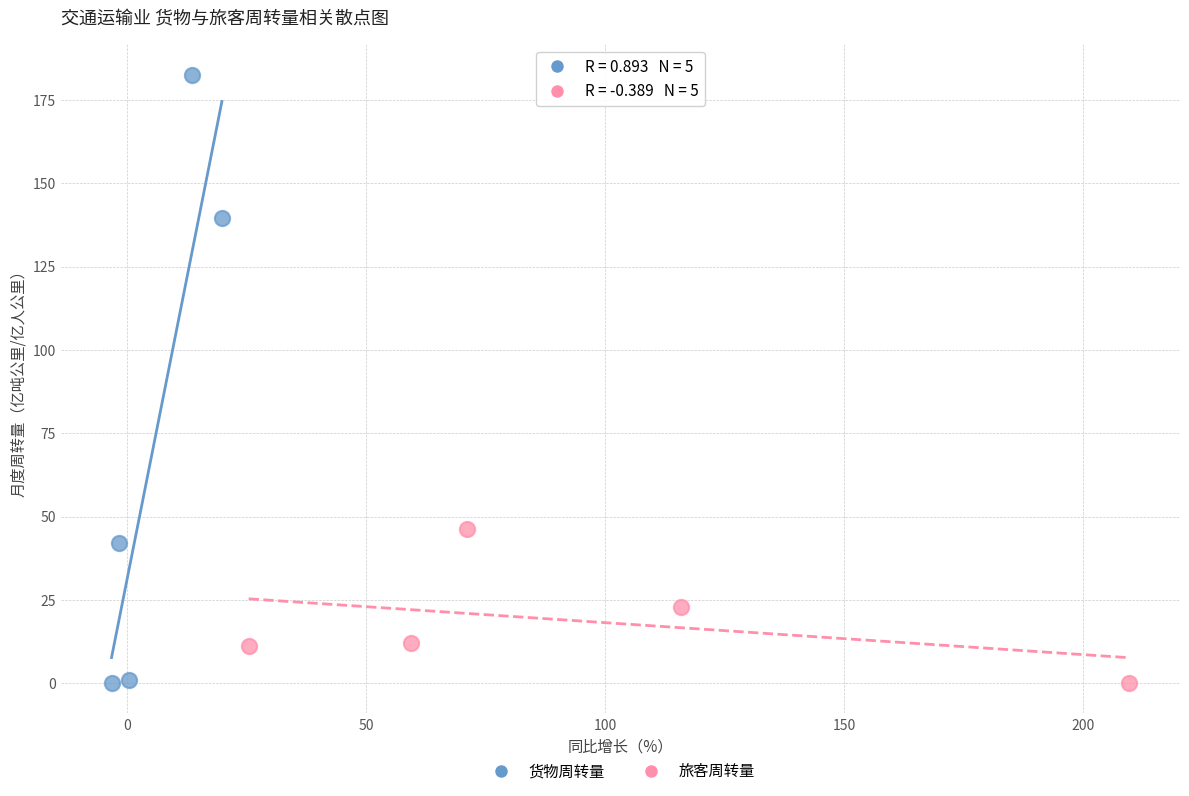

Which series reaches the maximum Y coordinate?

货物周转量